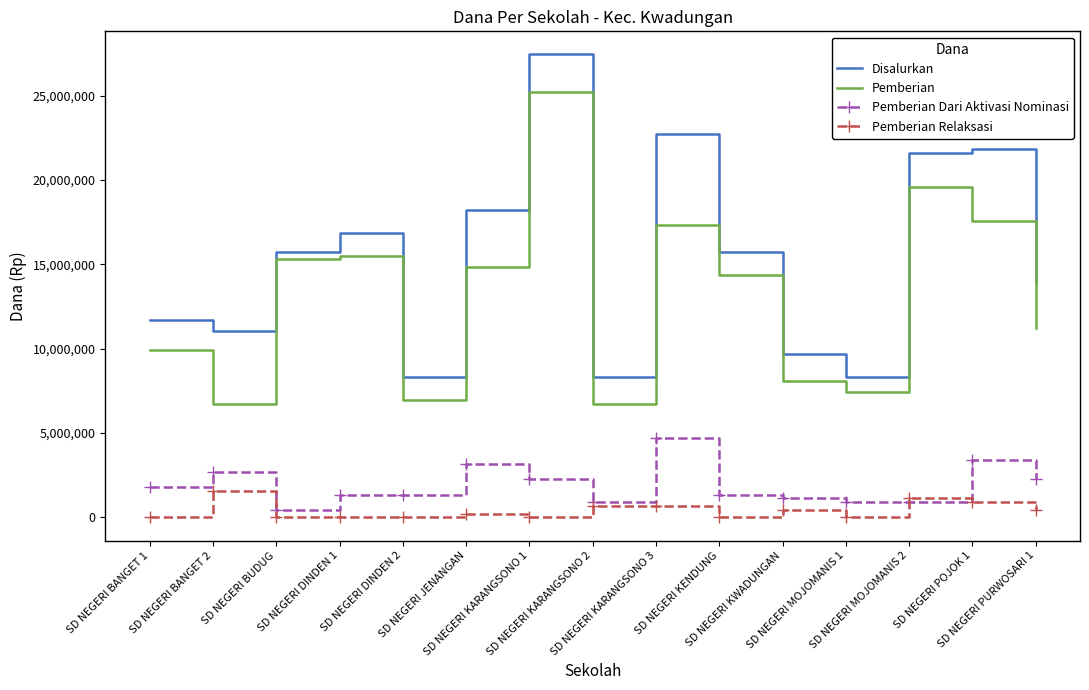

Reading right to left, extract all data points from this chart.

Disalurkan: 13950000	21825000	21600000	8325000	9675000	15750000	22725000	8325000	27450000	18225000	8325000	16875000	15750000	11025000	11700000
Pemberian: 11250000	17550000	19575000	7425000	8100000	14400000	17325000	6750000	25200000	14850000	6975000	15525000	15300000	6750000	9900000
Pemberian Dari Aktivasi Nominasi: 2250000	3375000	900000	900000	1125000	1350000	4725000	900000	2250000	3150000	1350000	1350000	450000	2700000	1800000
Pemberian Relaksasi: 450000	900000	1125000	0	450000	0	675000	675000	0	225000	0	0	0	1575000	0